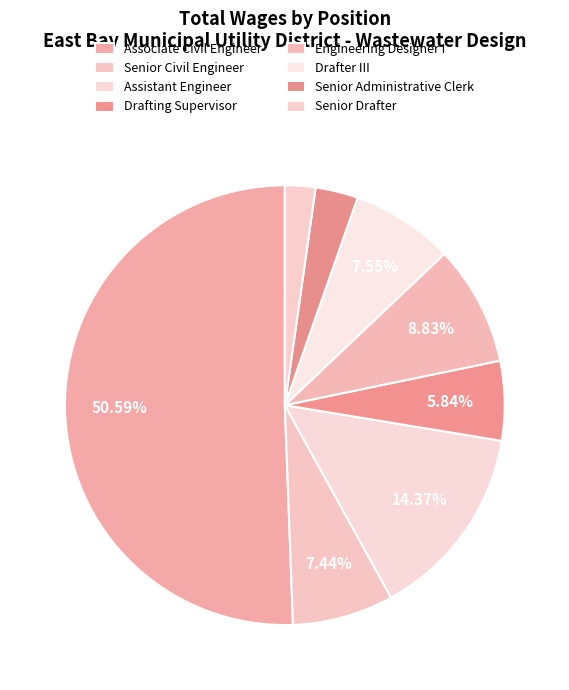

Which has a higher value, Drafter III or Assistant Engineer?

Assistant Engineer